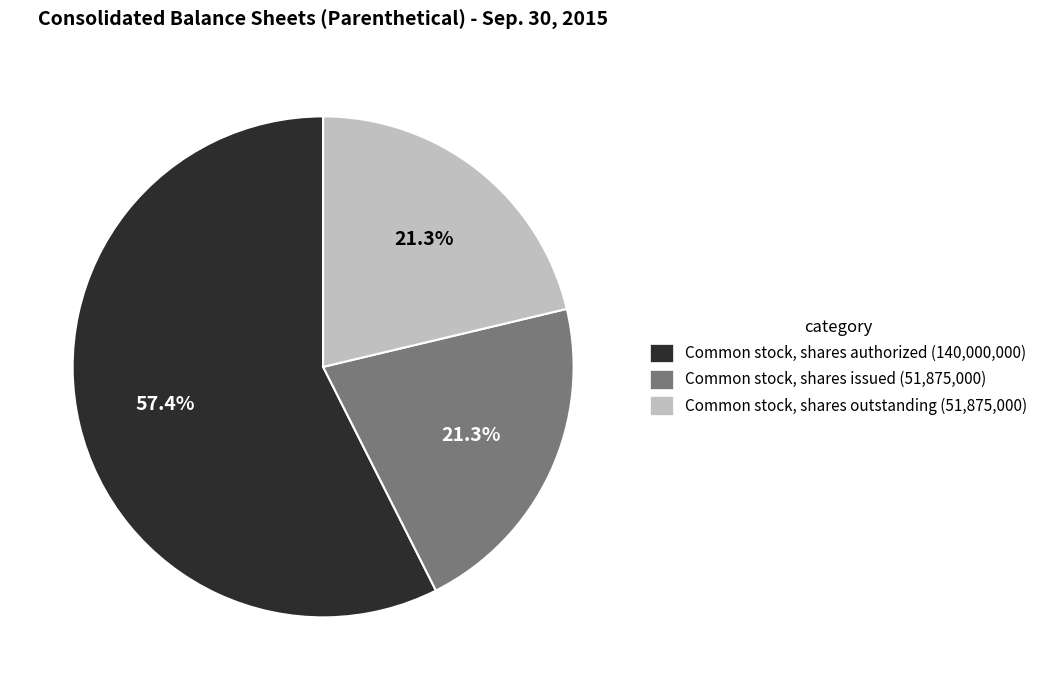

Which category has the biggest portion of the pie?

Common stock, shares authorized